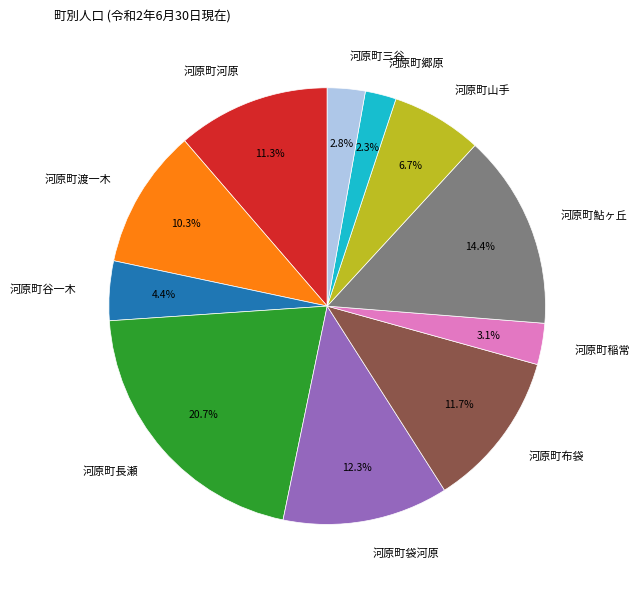

Does any single category account for the majority?

No